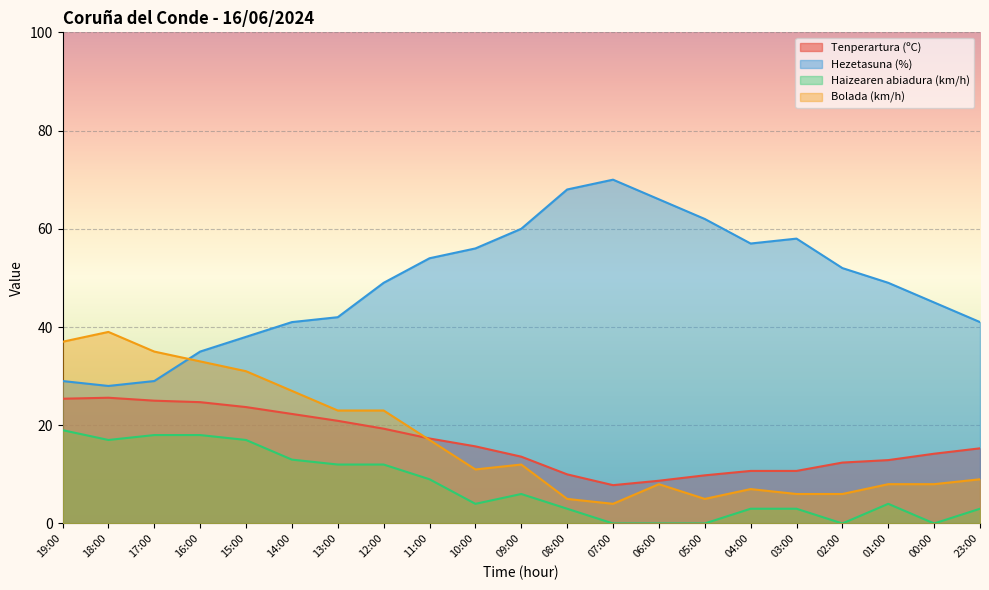

In Bolada (km/h), how many points are higher than both neighbors (excluding endpoints)?

4